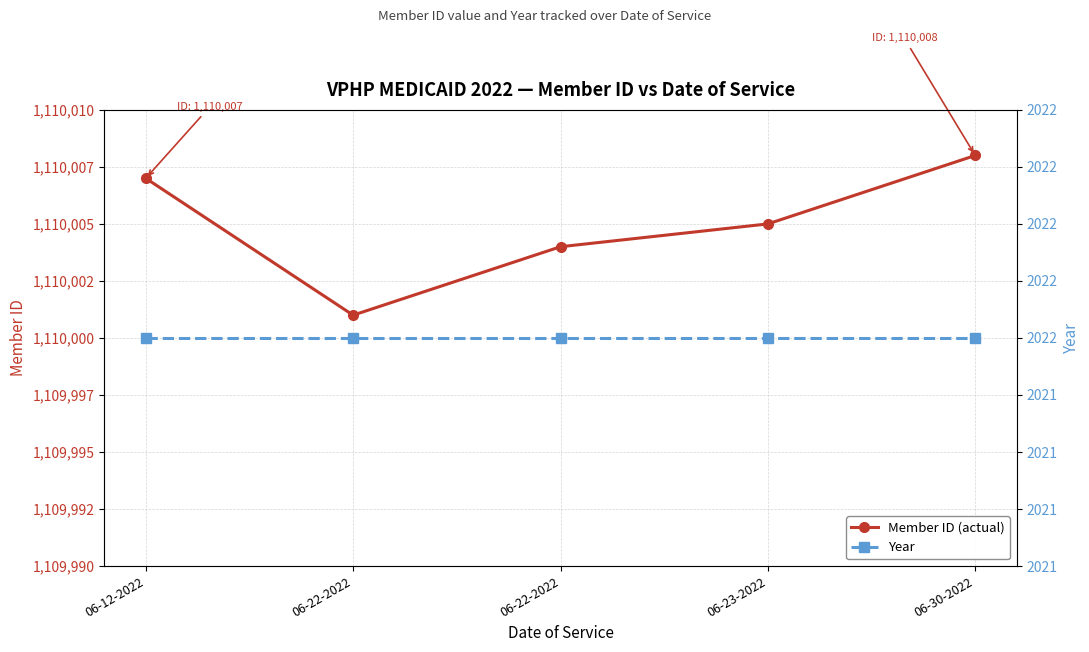

Which has a higher value, 06-22-2022 or 06-30-2022?

06-30-2022